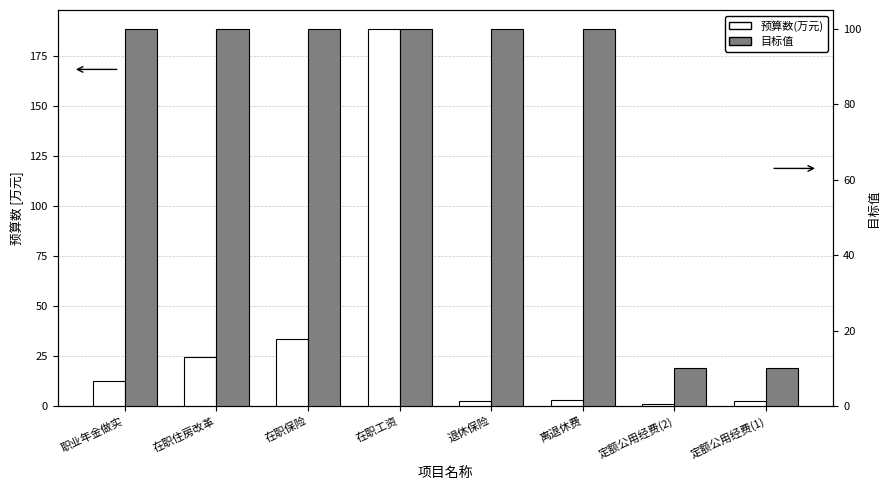

Which series has the largest total across all categories?

目标值